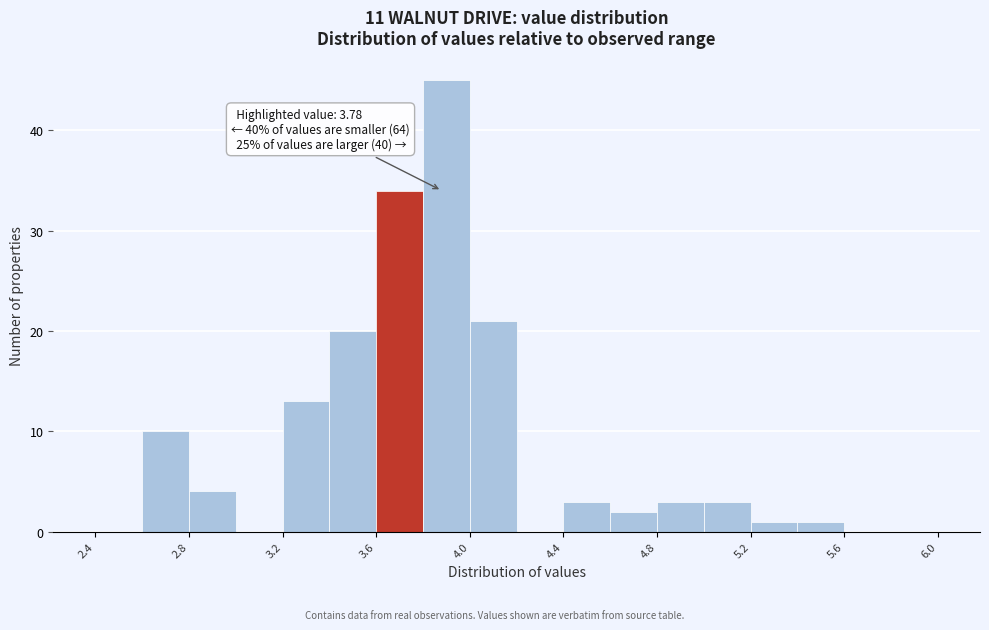

Which range on the x-axis has the tallest bar?

3.8 to 4.0